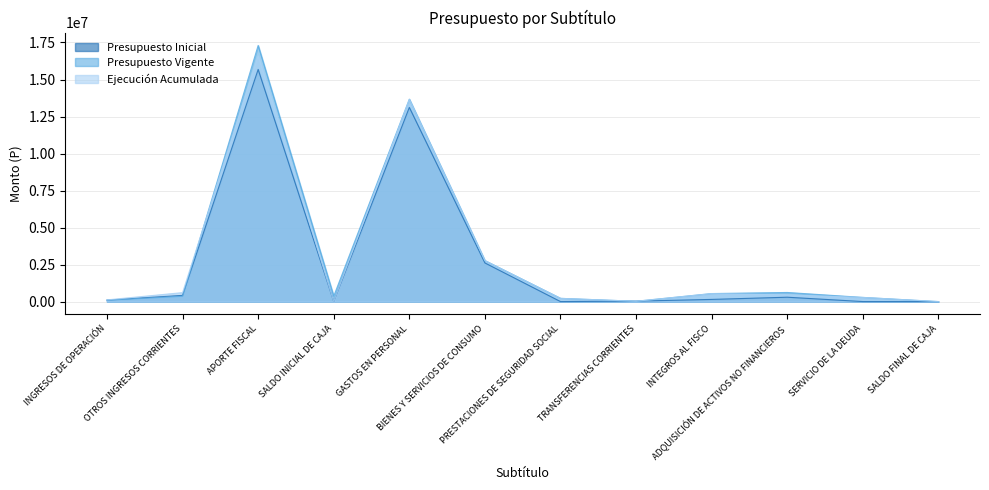

What is the spread (max minus min) of values at GASTOS EN PERSONAL?

558310